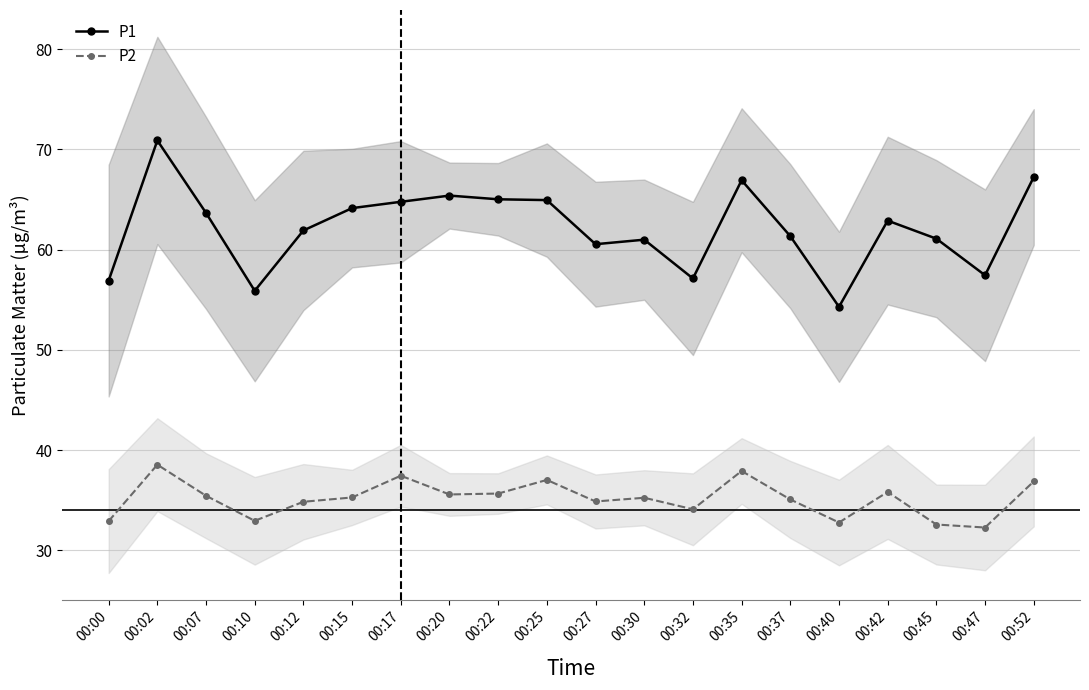

The value of P2 at 00:12 is 19.6. True or false?

False